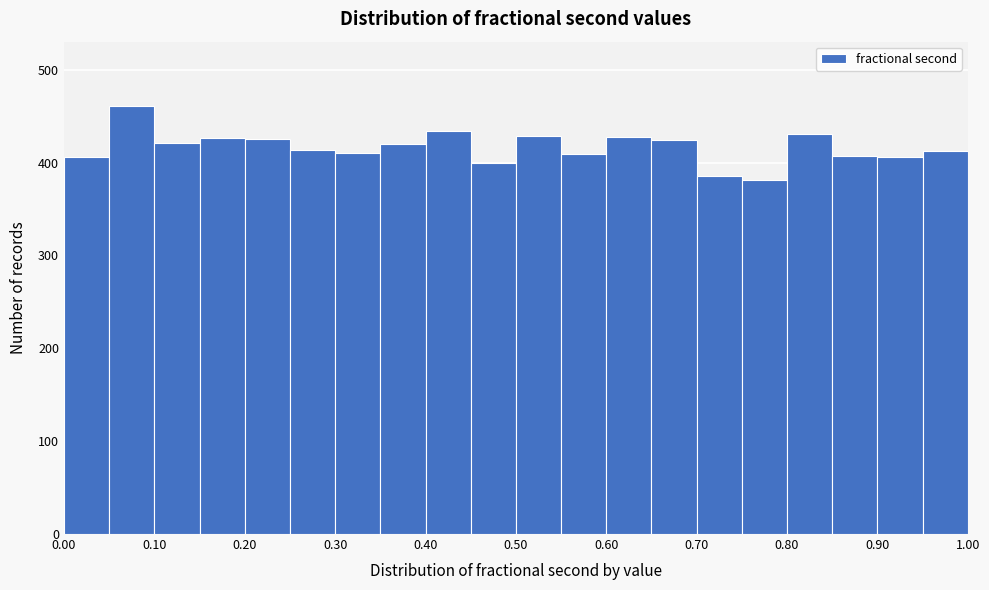

Reading left to right, list every bar in this chart as the range it spans on the x-axis followed by its height. The values are not printed on the chart, so give them approximately, as read against the axis.

0.00 to 0.05: 410
0.05 to 0.10: 460
0.10 to 0.15: 420
0.15 to 0.20: 430
0.20 to 0.25: 430
0.25 to 0.30: 410
0.30 to 0.35: 410
0.35 to 0.40: 420
0.40 to 0.45: 430
0.45 to 0.50: 400
0.50 to 0.55: 430
0.55 to 0.60: 410
0.60 to 0.65: 430
0.65 to 0.70: 420
0.70 to 0.75: 390
0.75 to 0.80: 380
0.80 to 0.85: 430
0.85 to 0.90: 410
0.90 to 0.95: 410
0.95 to 1.00: 410